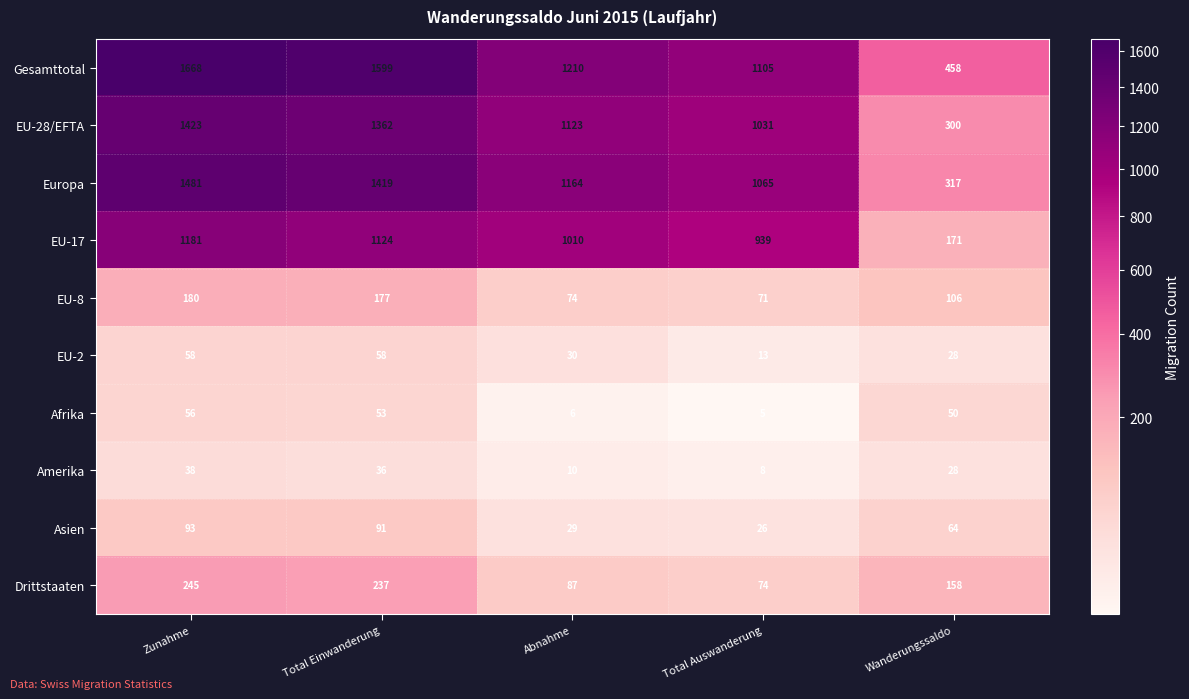

List the series in order of their peak value, highest first.

Gesamttotal, Europa, EU-28/EFTA, EU-17, Drittstaaten, EU-8, Asien, EU-2, Afrika, Amerika